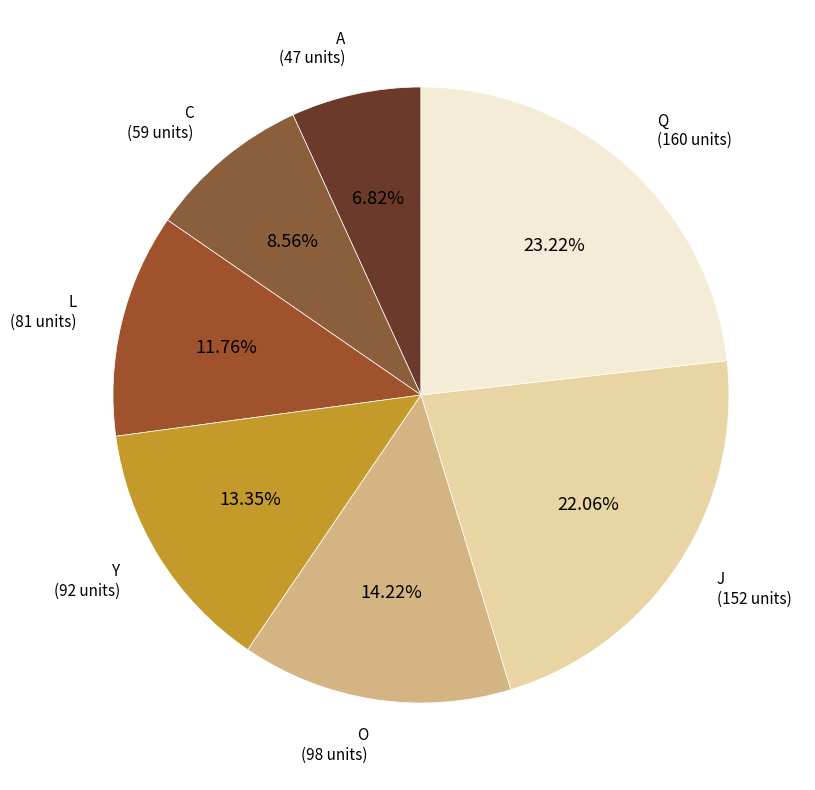

Does any single category account for the majority?

No